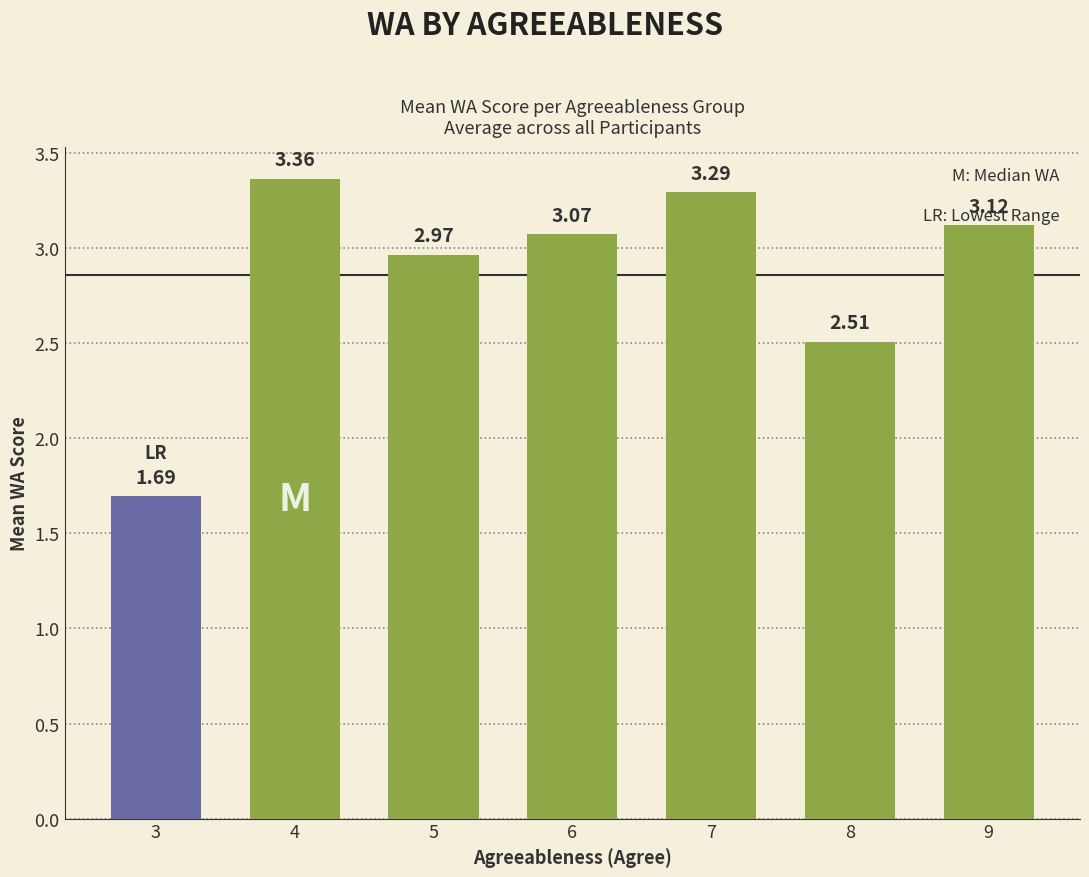

List the labels in order of value, smallest first.

3, 8, 5, 6, 9, 7, 4